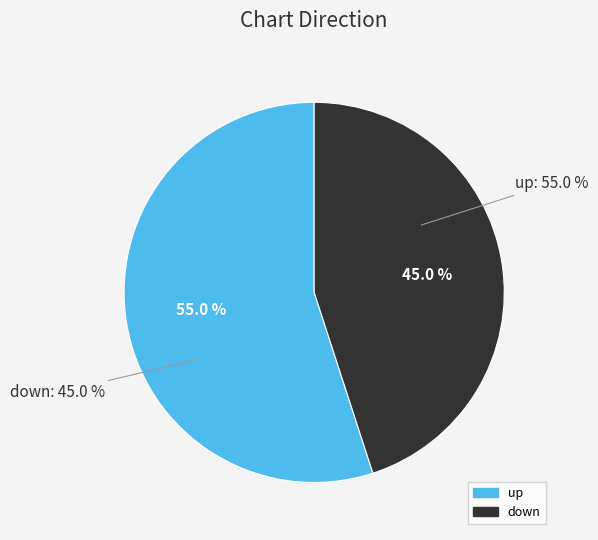

How much of the chart is everything except down?

55.0%